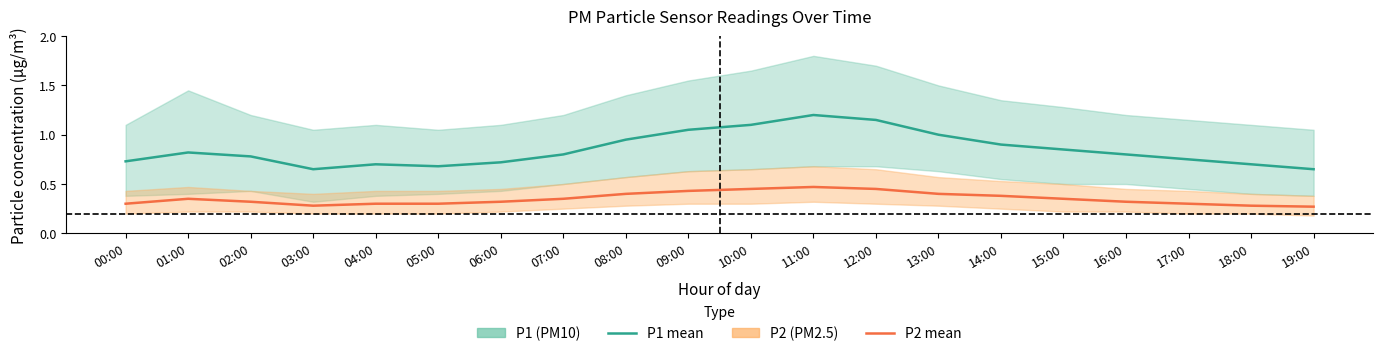

At which category does P1 (PM10 mean) reach its first local peak?

01:00